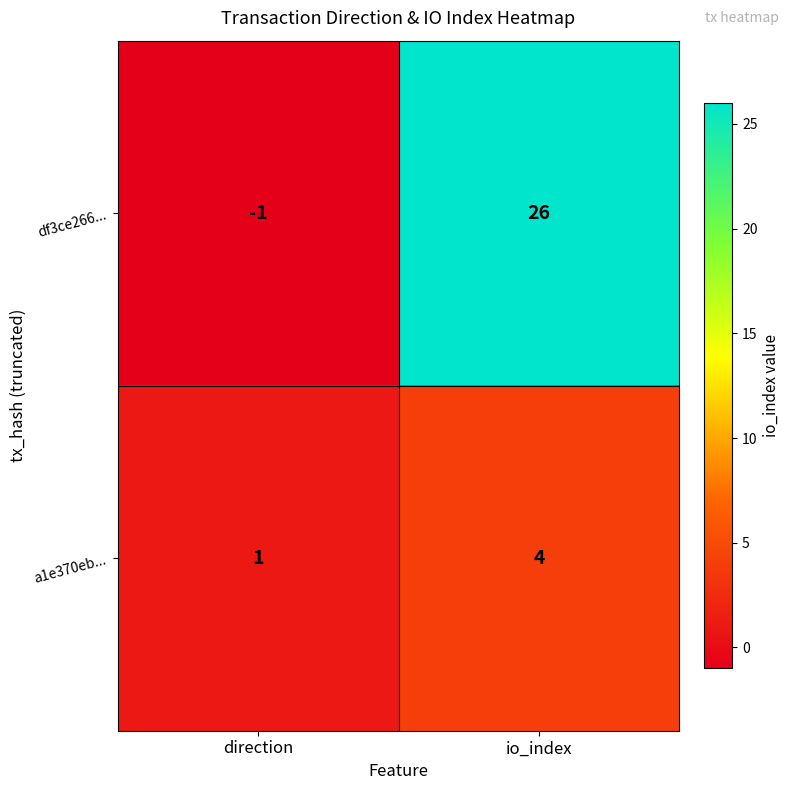

What is the difference between the df3ce266... values at io_index and direction?

27